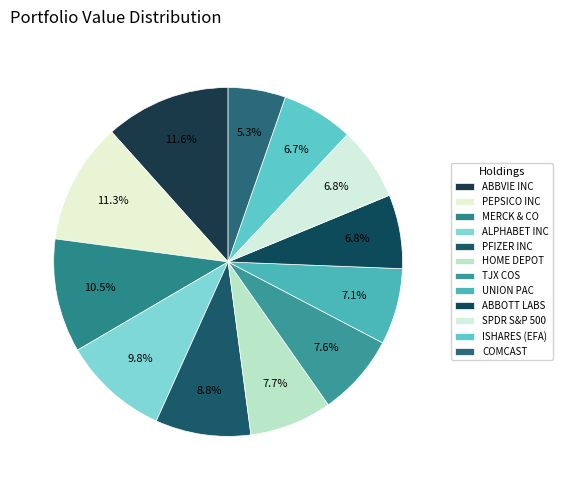

Does PFIZER INC account for over 50% of the chart?

No